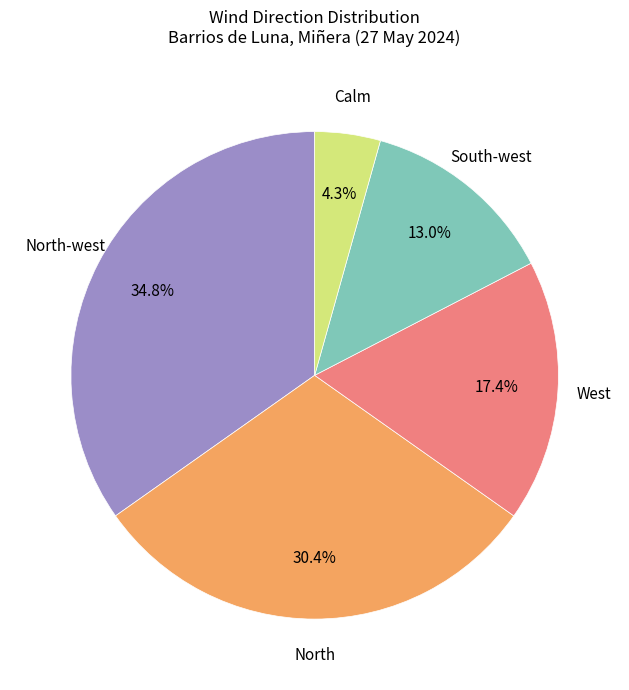

Is there a majority slice in this chart?

No